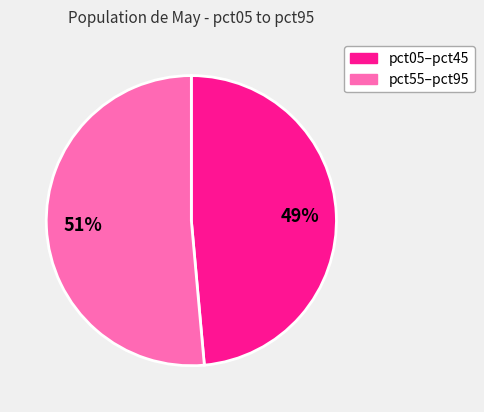

How many segments does this pie chart have?

2